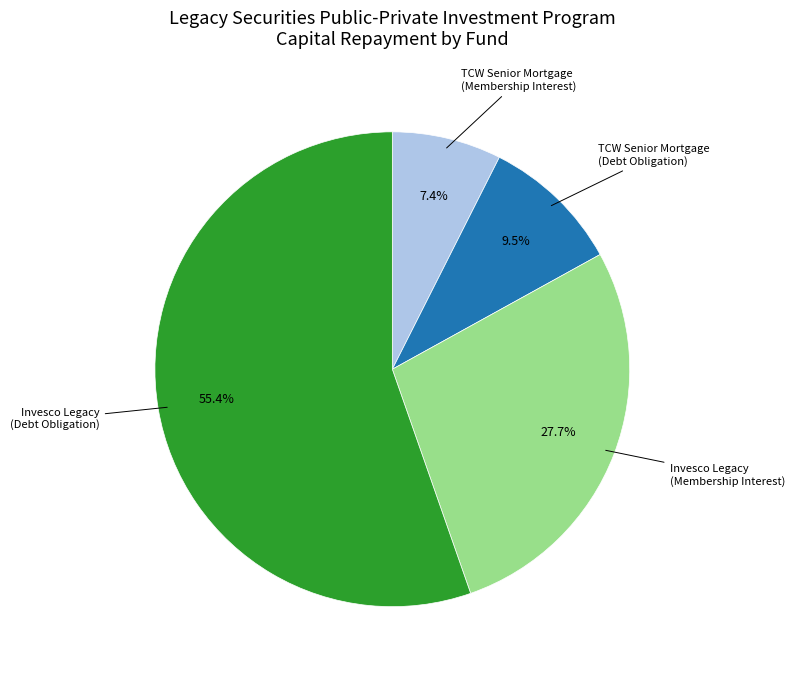

How many slices are in this pie chart?

4